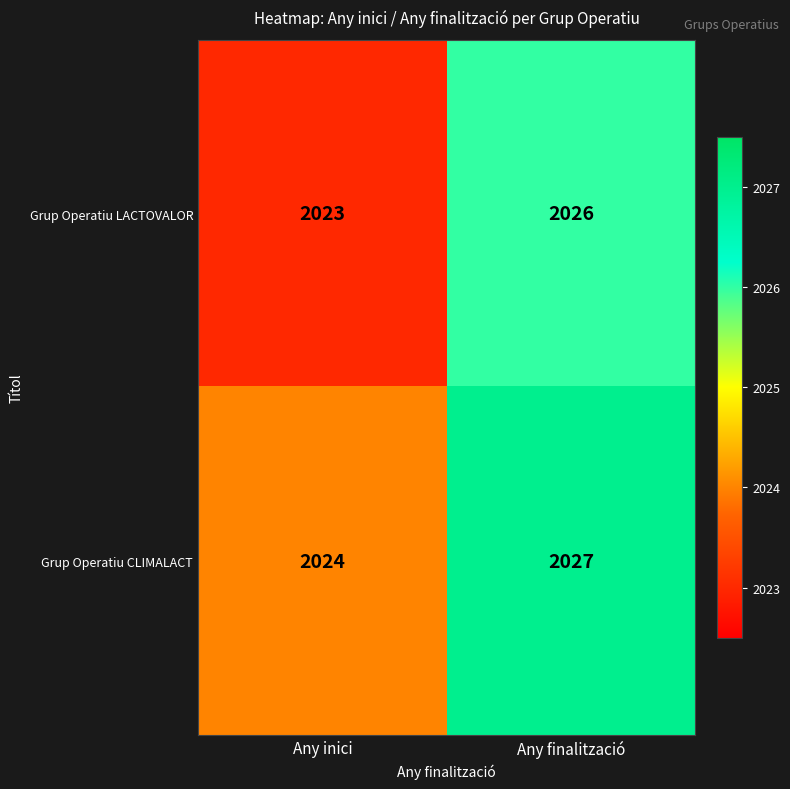

Reading left to right, extract all data points from this chart.

Grup Operatiu LACTOVALOR: Any inici=2023	Any finalització=2026
Grup Operatiu CLIMALACT: Any inici=2024	Any finalització=2027